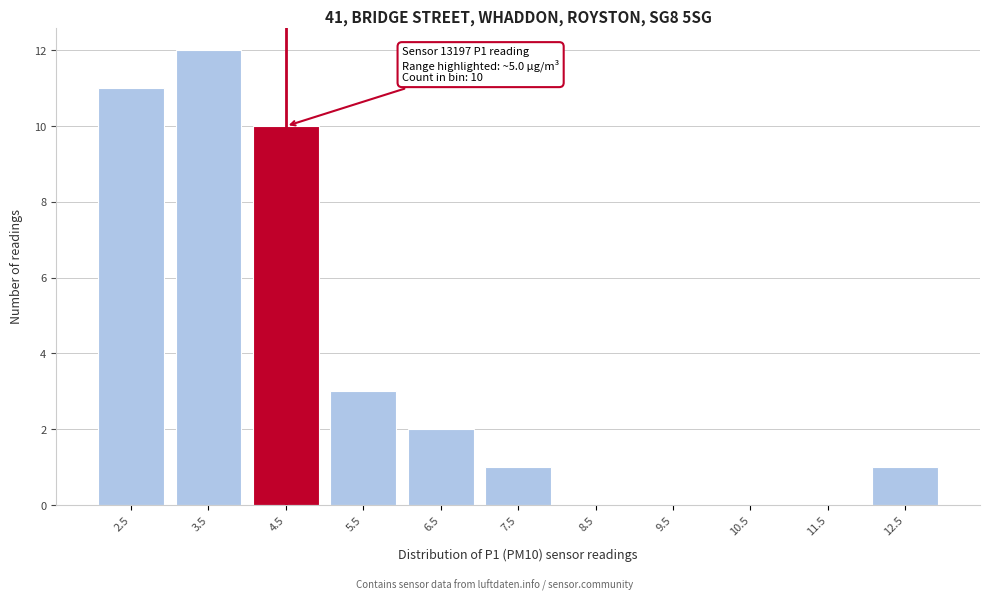

Reading left to right, transcribe all the data shown in this chart.

2.5=11	3.5=12	4.5=10	5.5=3	6.5=2	7.5=1	8.5=0	9.5=0	10.5=0	11.5=0	12.5=1